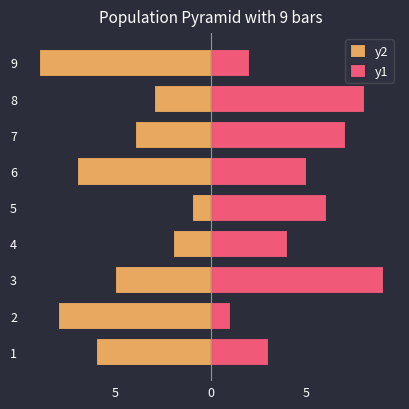

Between 8 and 9, which series saw the biggest shift?

y2